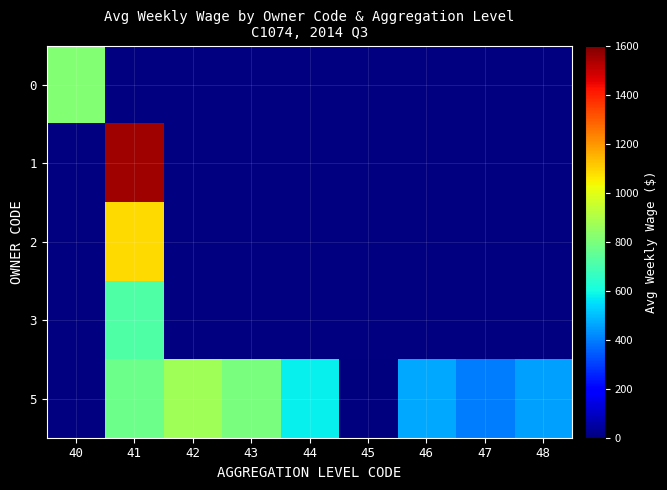

Which category has the lowest value in the 5 series?

40